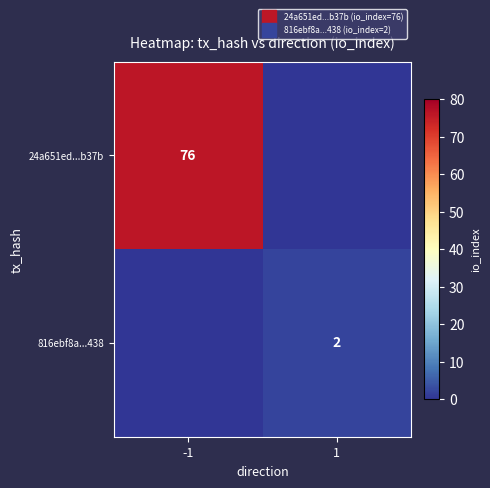

Which label corresponds to the largest value in the chart?

-1